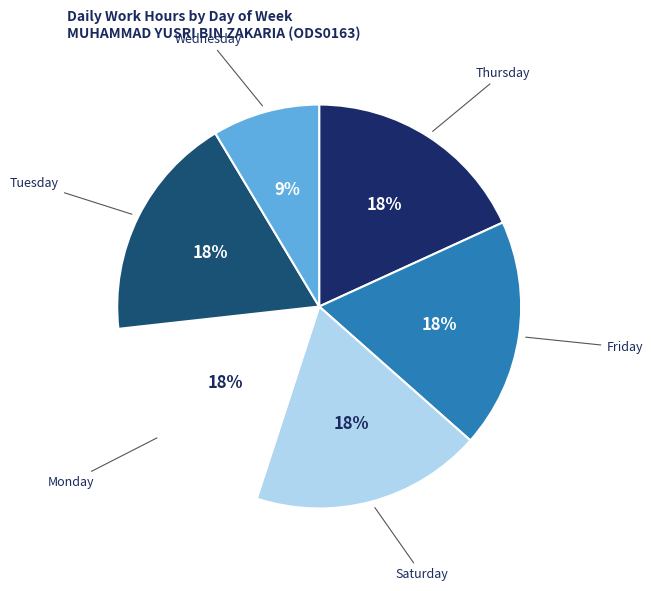

To the nearest percent, what is the average slice percentage?

17%